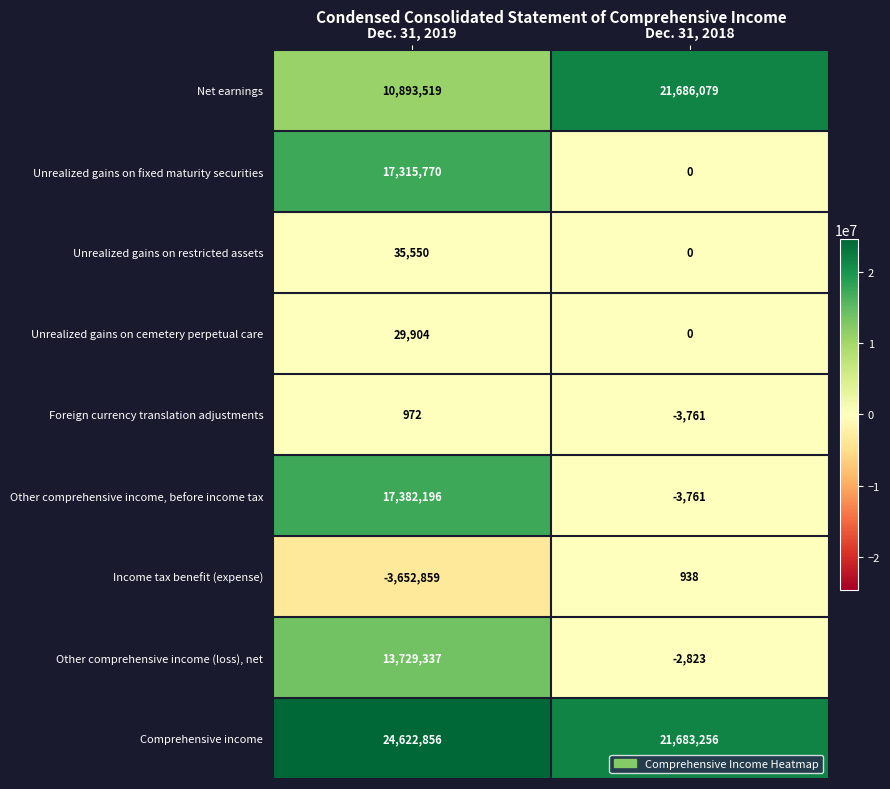

What is the difference between the Net earnings values at Dec. 31, 2018 and Dec. 31, 2019?

10792560